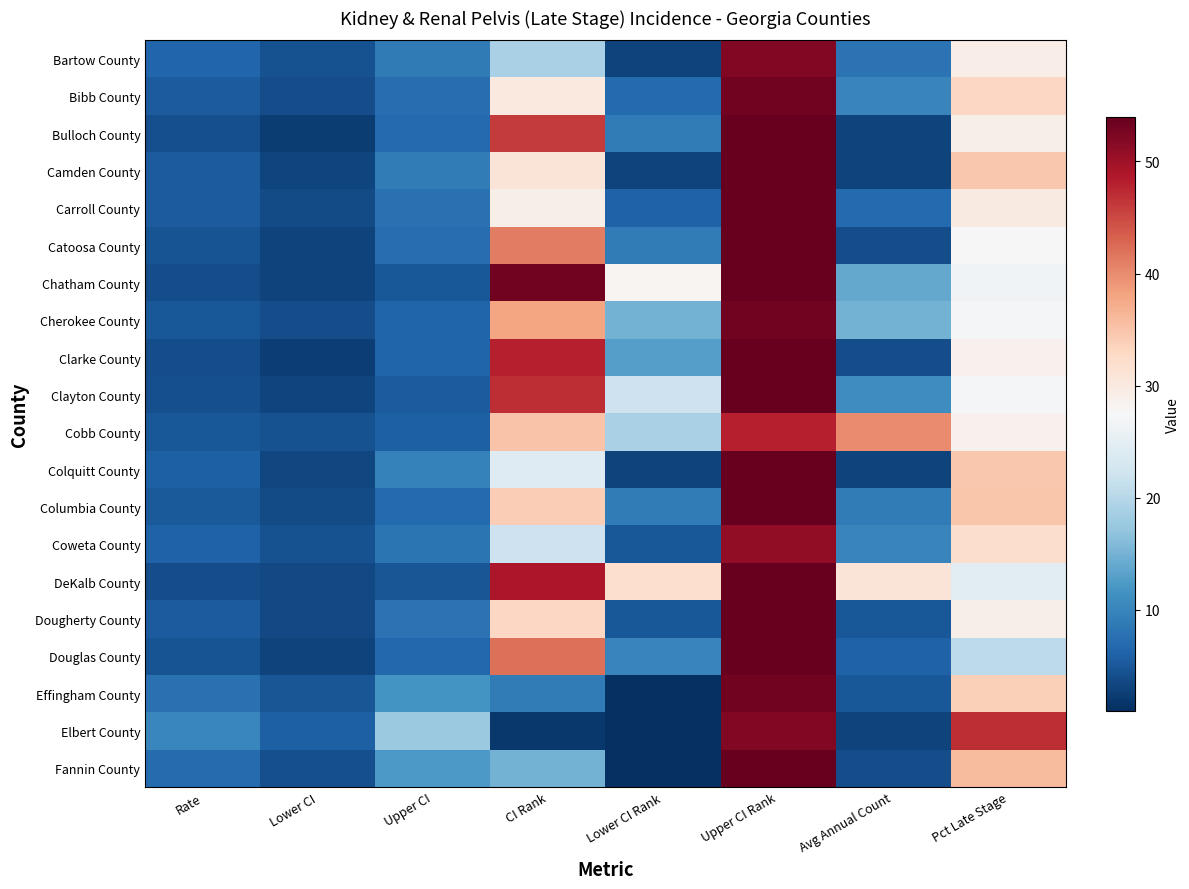

What is the total value across all series at CI Rank?

647.0